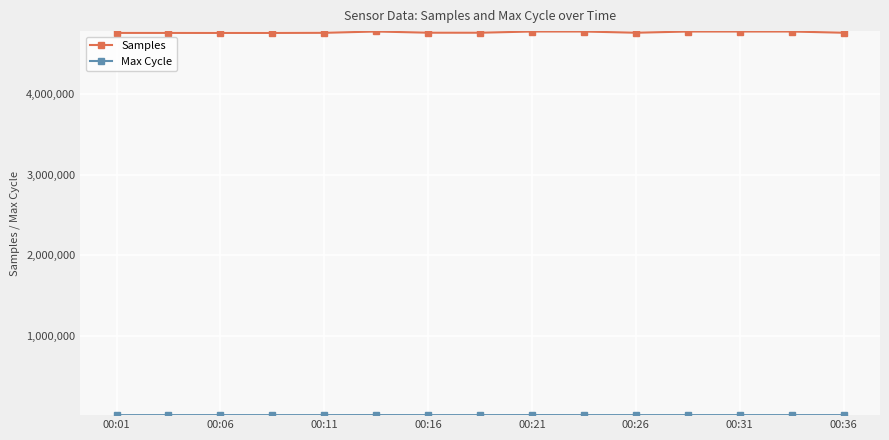

Which series has the widest spread of values?

Samples